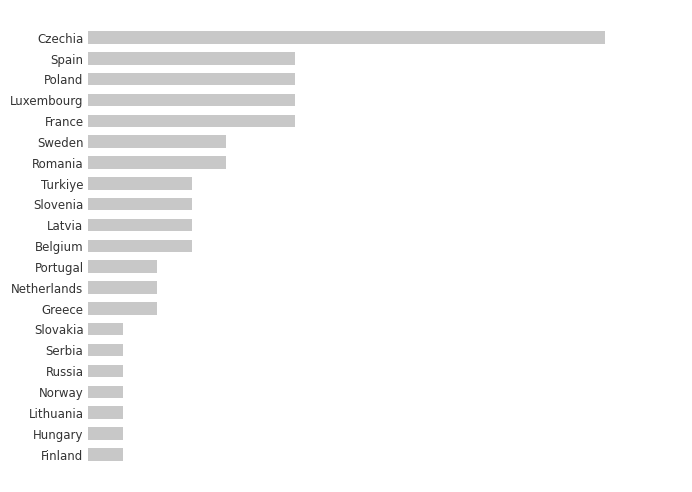

Does the chart contain any negative values?

No